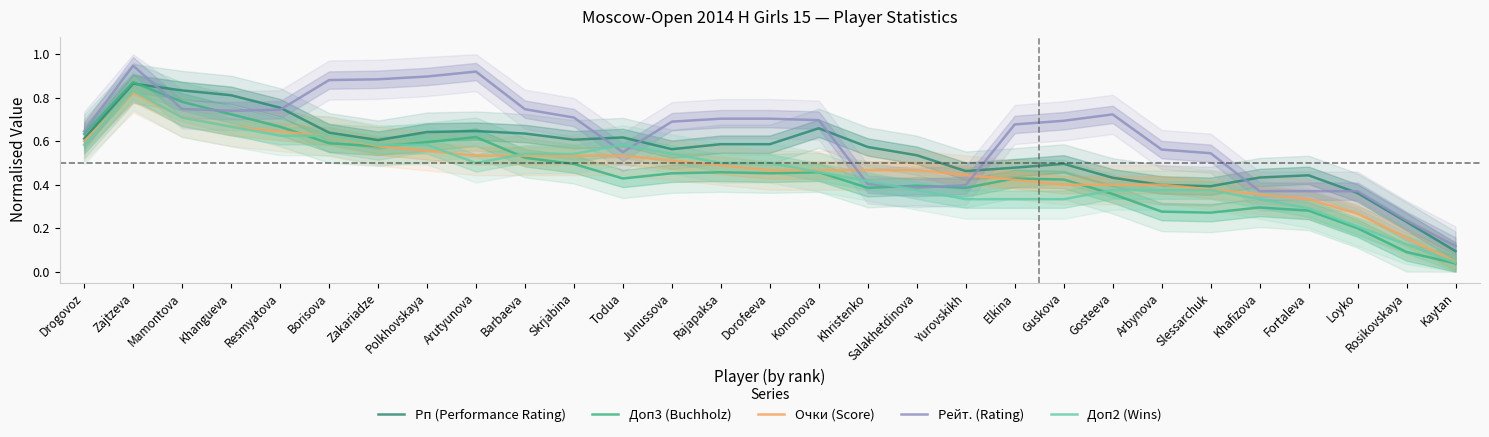

Which category has the lowest value in the Доп3 (Buchholz) series?

Kaytan